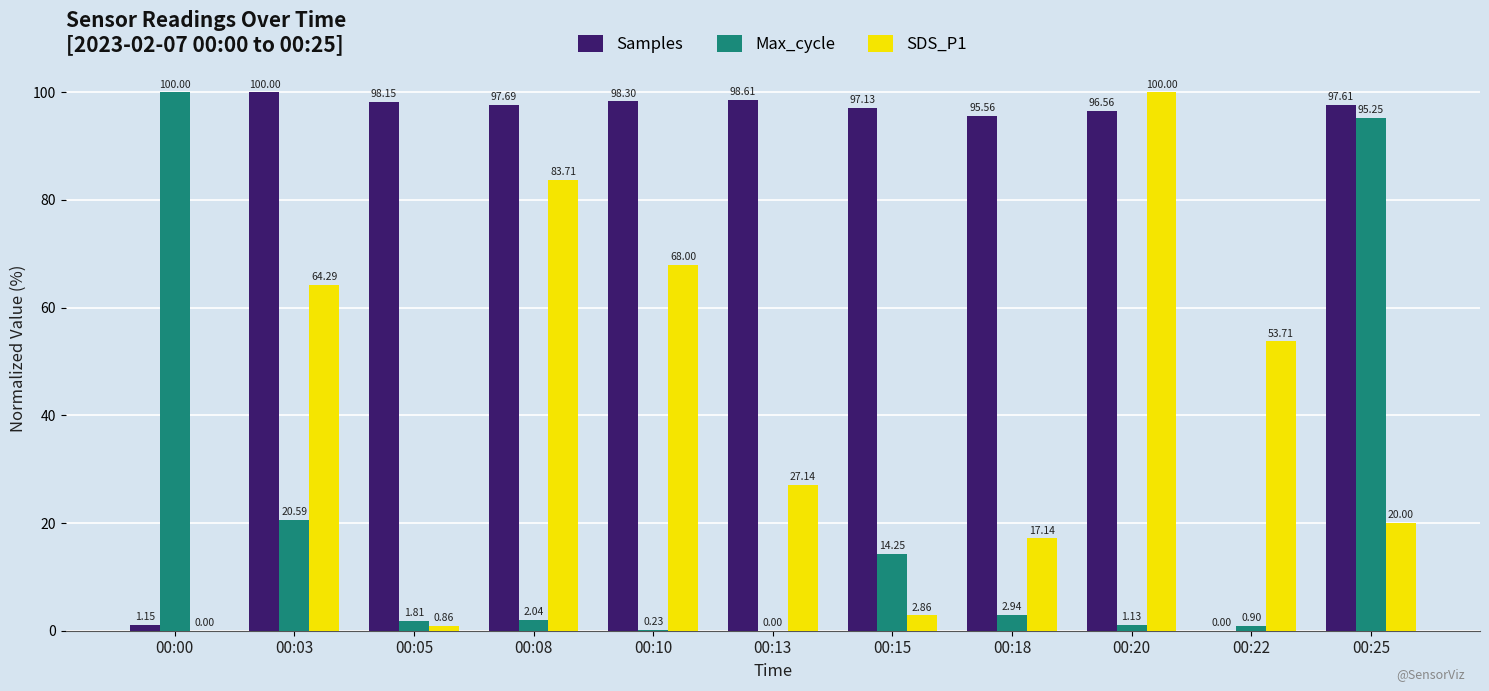

Which series has the largest total across all categories?

Samples